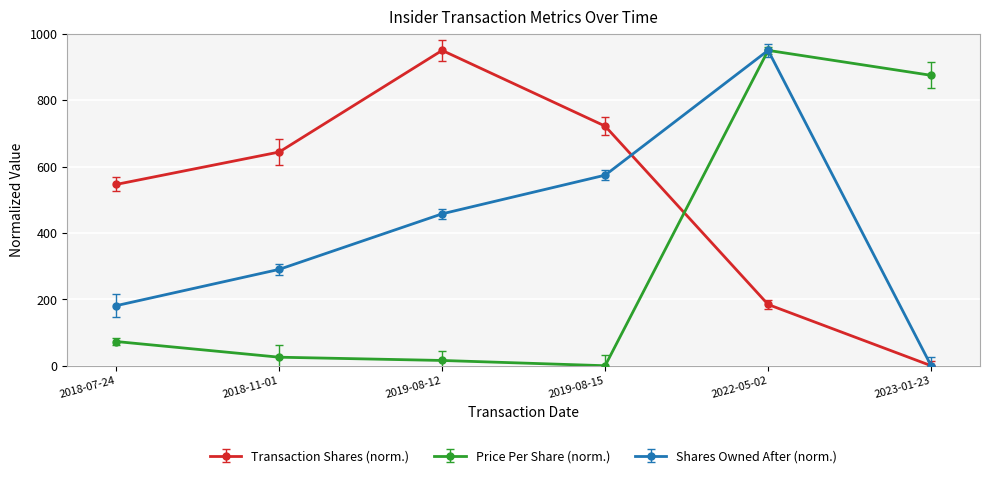

How many lines are shown in the chart?

3